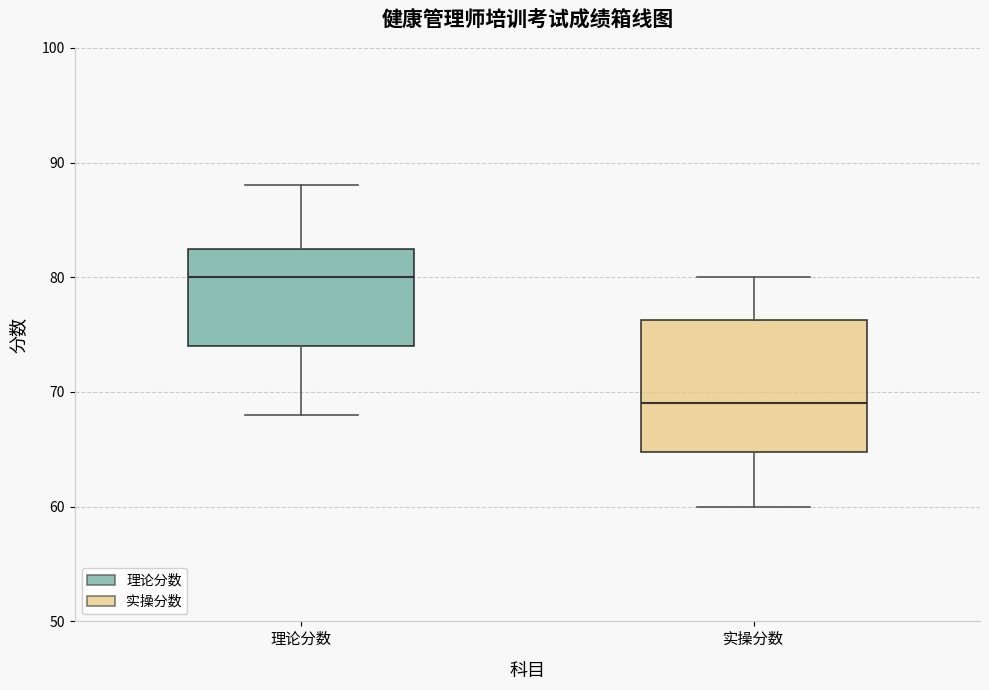

Reading left to right, transcribe this box plot: for each box, give where its median line is, the range the box spans, and where its two whiskers end, as read against the y-axis. The values are not printed on the chart, so give them approximately, as read against the axis.

理论分数: median 80, box 74 to 83, whiskers 68 to 88
实操分数: median 69, box 65 to 76, whiskers 60 to 80